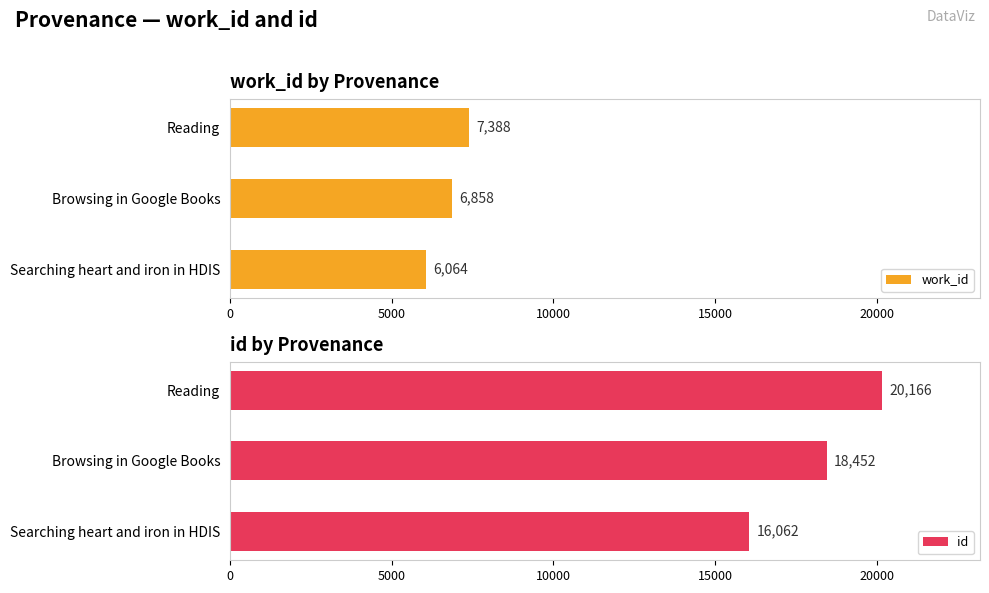

Is it true that id equals 18452 at Browsing in Google Books?

True